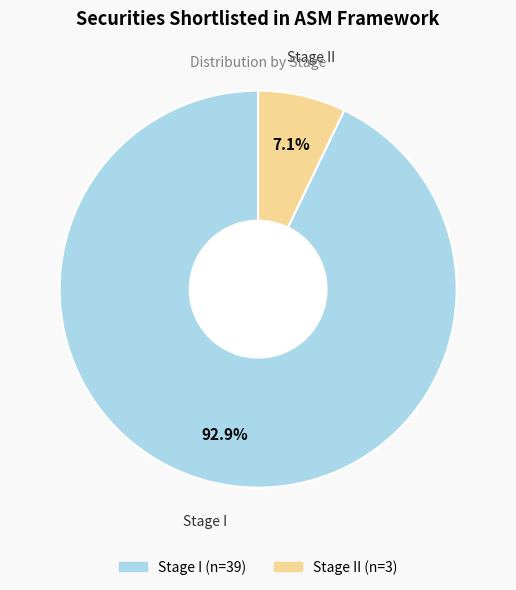

Which slice is the smallest?

Stage II